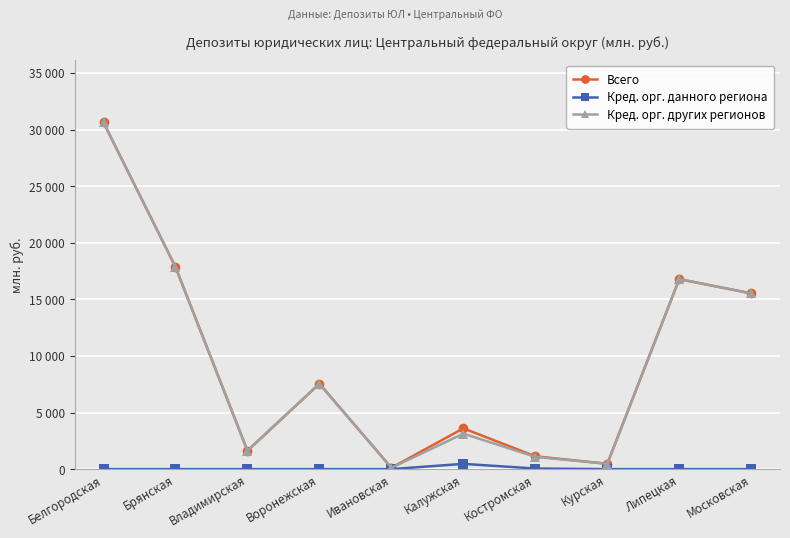

What are all the series names shown in the legend?

Всего, Кред. орг. данного региона, Кред. орг. других регионов